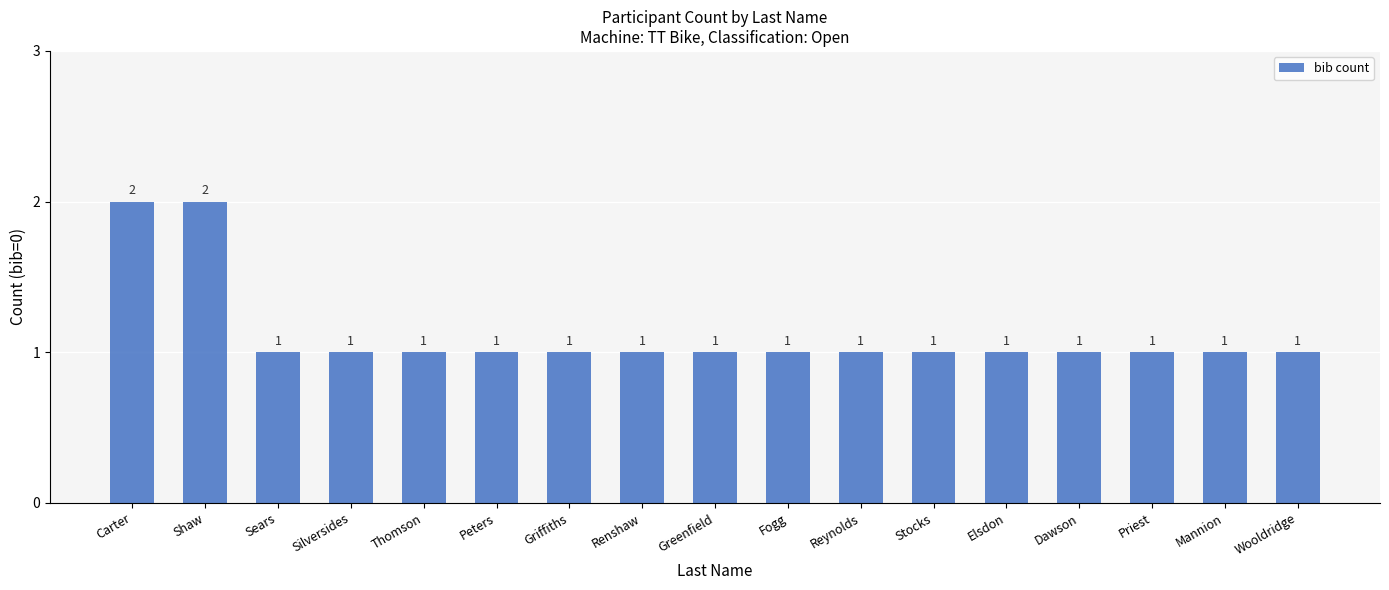

What is the value of the 2nd bar from the left?

2